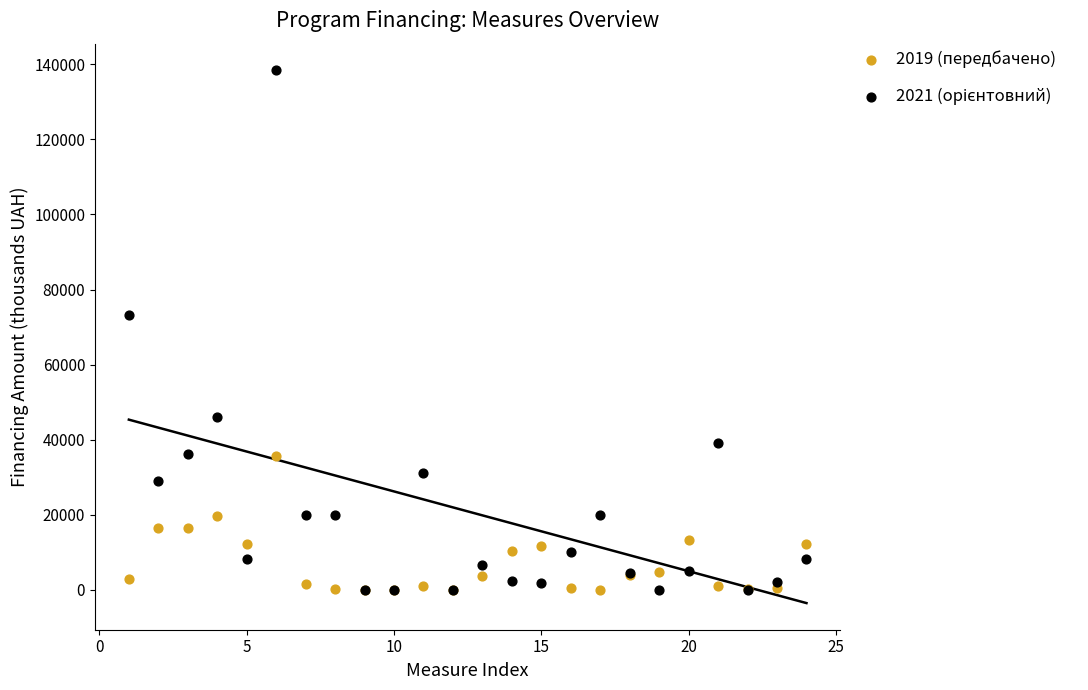

Across all series, what Y value is closest to 69205?

73140.0